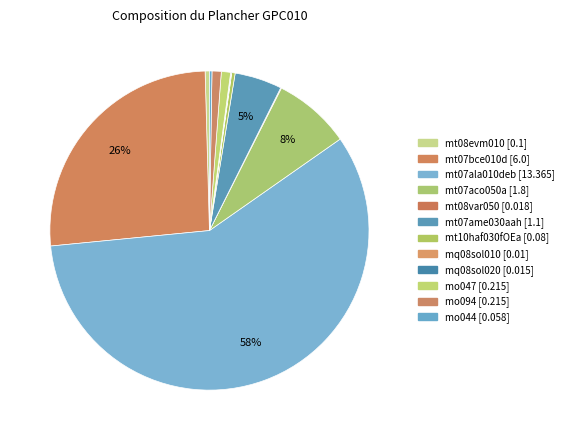

How many slices are in this pie chart?

12